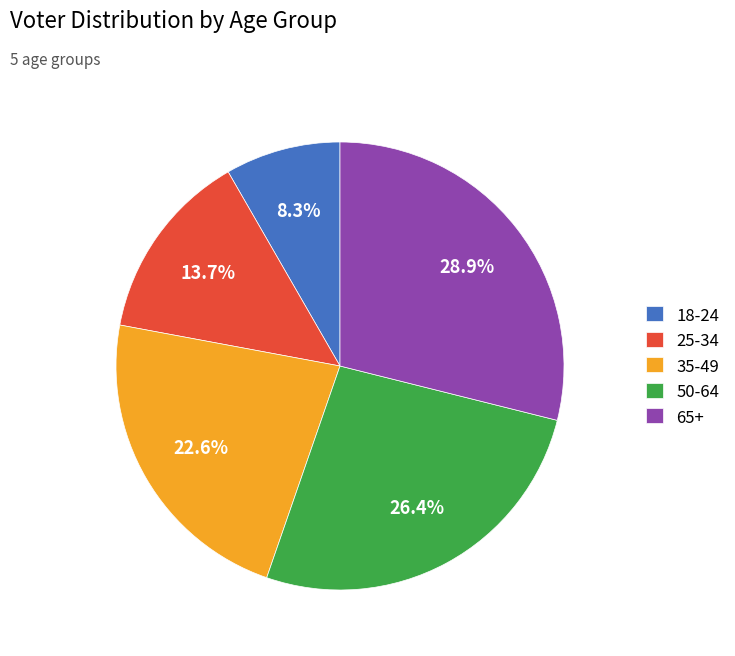

Rank the categories by value from highest to lowest.

65+, 50-64, 35-49, 25-34, 18-24